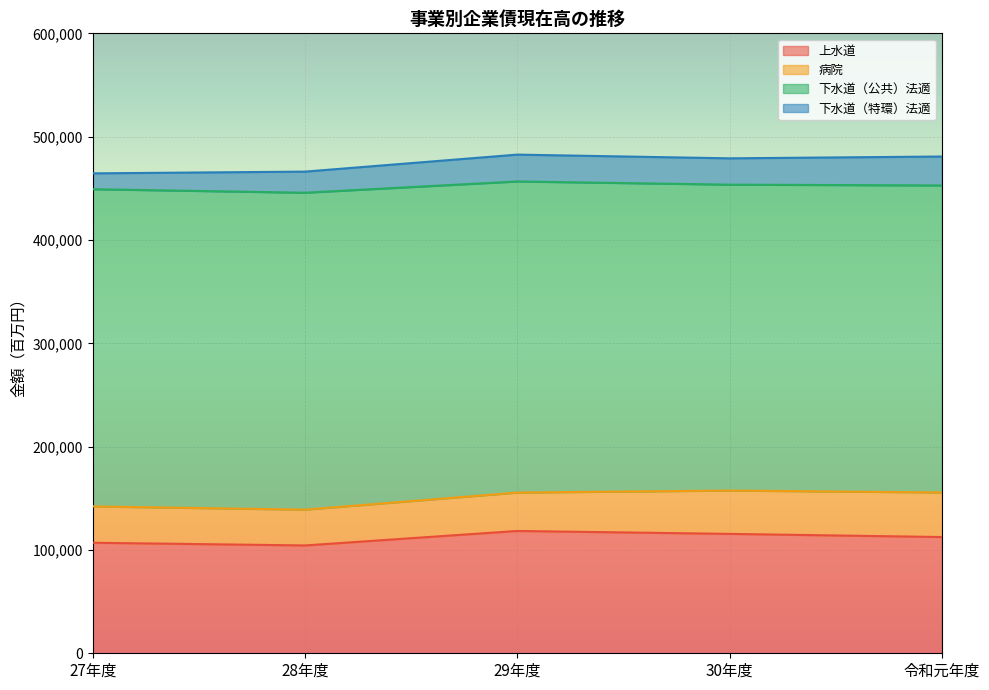

The value of 下水道（特環）法適 at 29年度 is 36638. True or false?

False